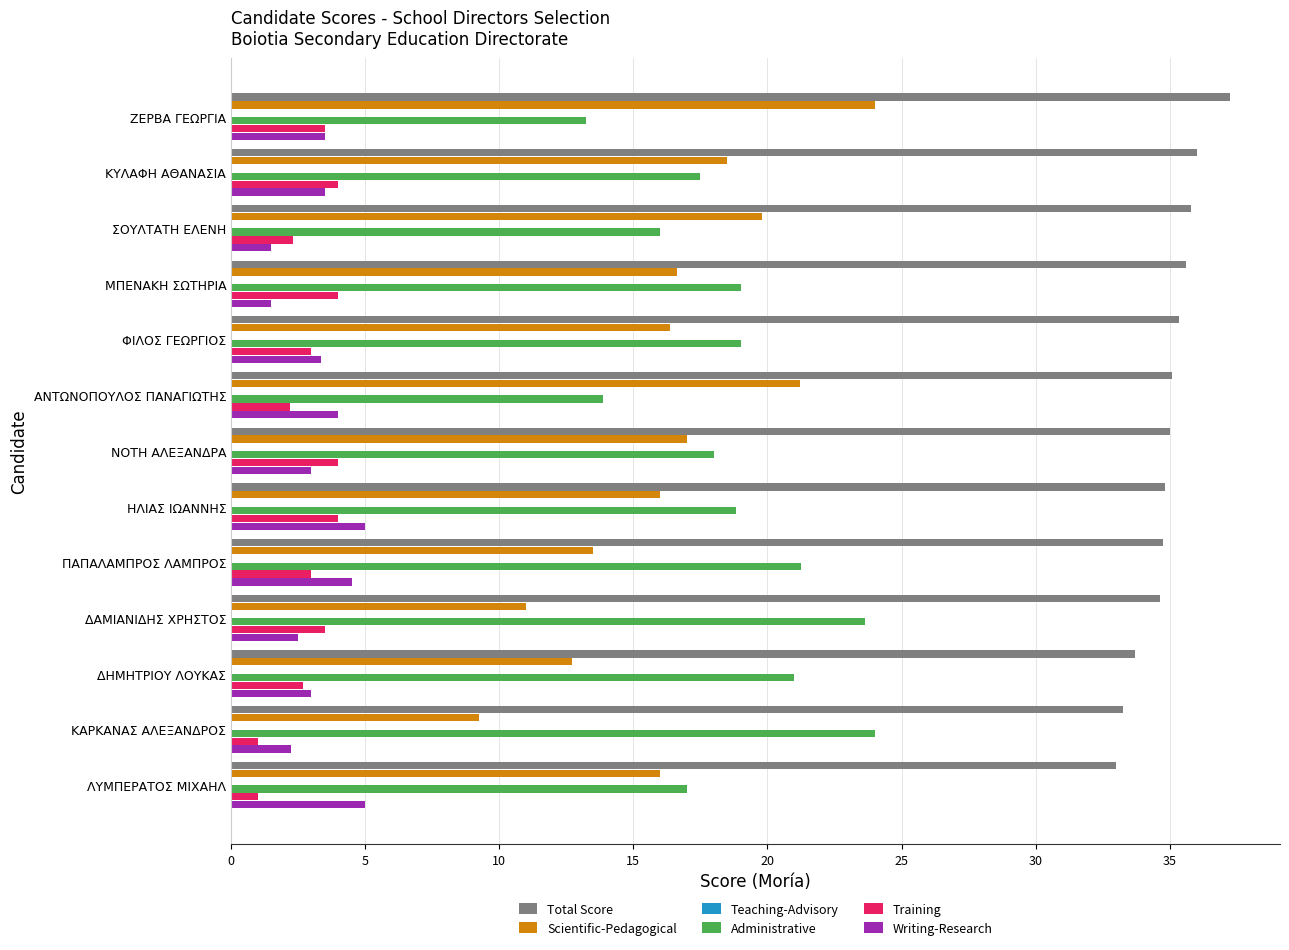

How many series are shown in this chart?

5